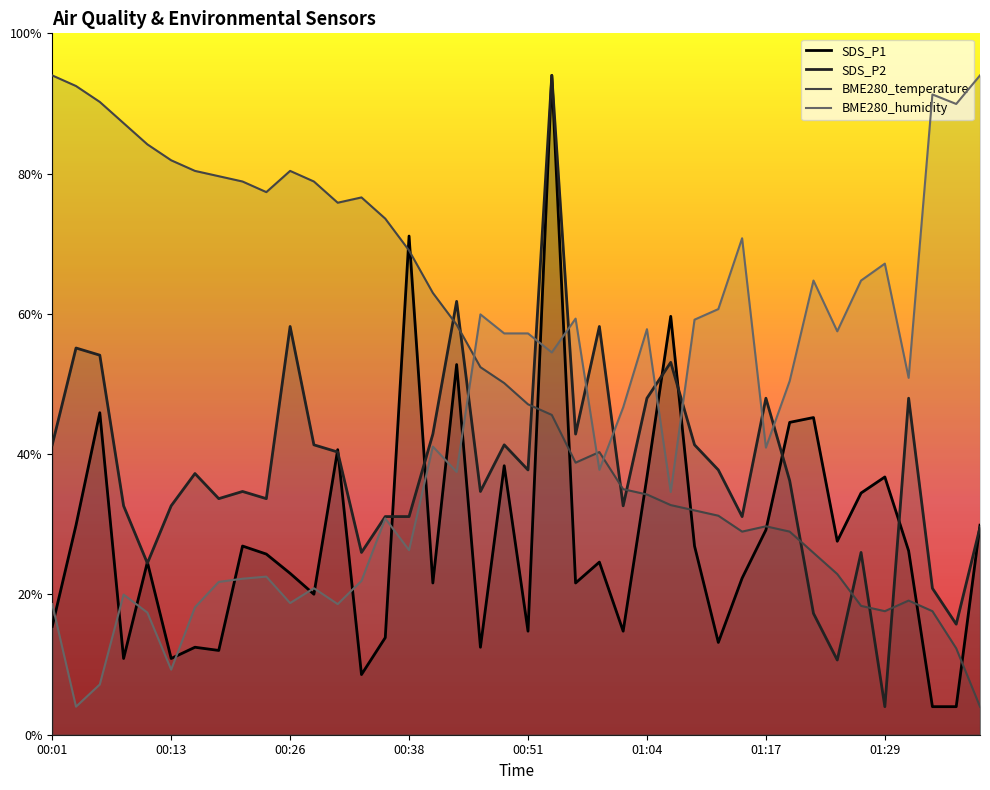

At which category is the sum across all series the highest?

00:54